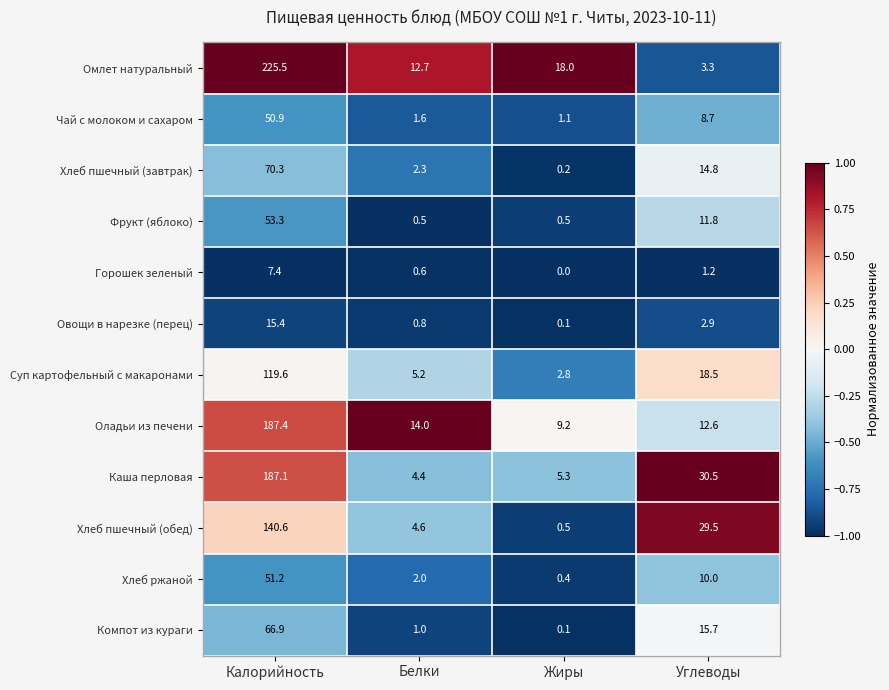

What is the maximum value for Каша перловая?

187.1